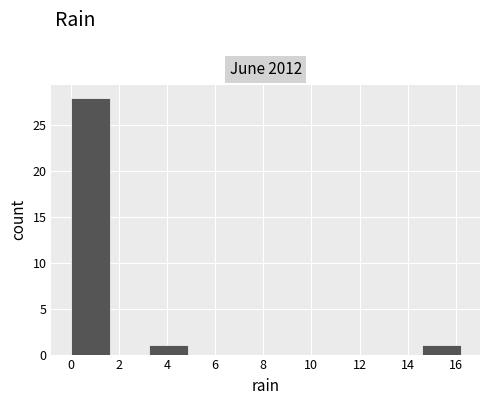

Reading left to right, transcribe this chart: for each bar, give the range it covers on the x-axis and its height. Neither the bar edges nor the heights are printed on the chart, so give them approximately, as read against the axes.

0.00 to 1.62: 28
1.62 to 3.24: 0
3.24 to 4.86: 1
4.86 to 6.48: 0
6.48 to 8.10: 0
8.10 to 9.72: 0
9.72 to 11.34: 0
11.34 to 12.96: 0
12.96 to 14.58: 0
14.58 to 16.20: 1